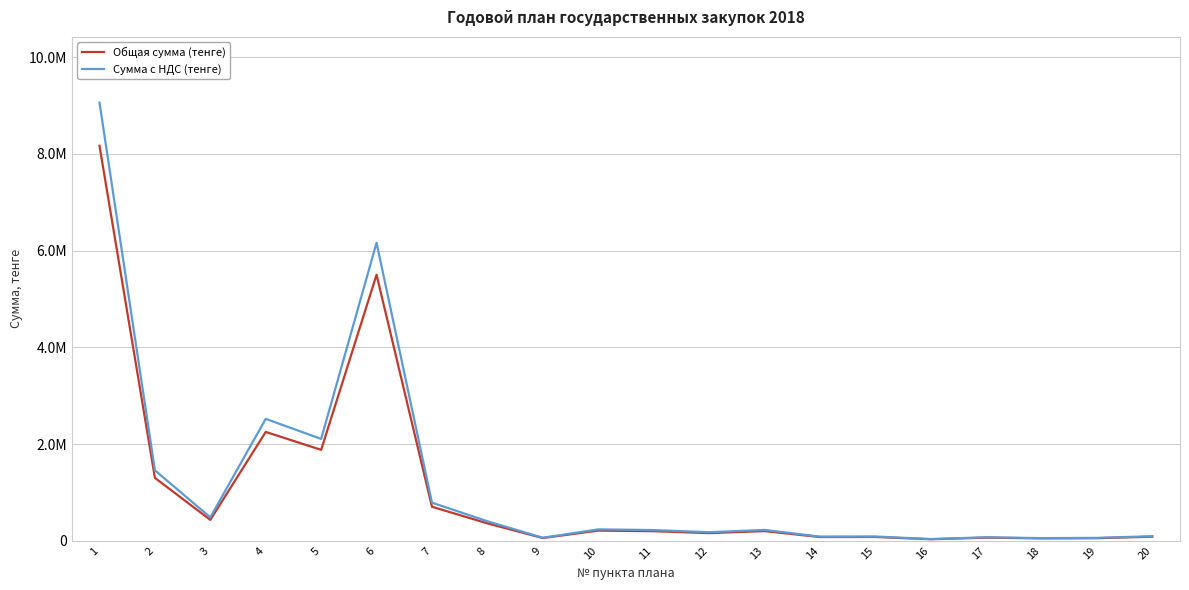

What are all the series names shown in the legend?

Общая сумма (тенге), Сумма с НДС (тенге)